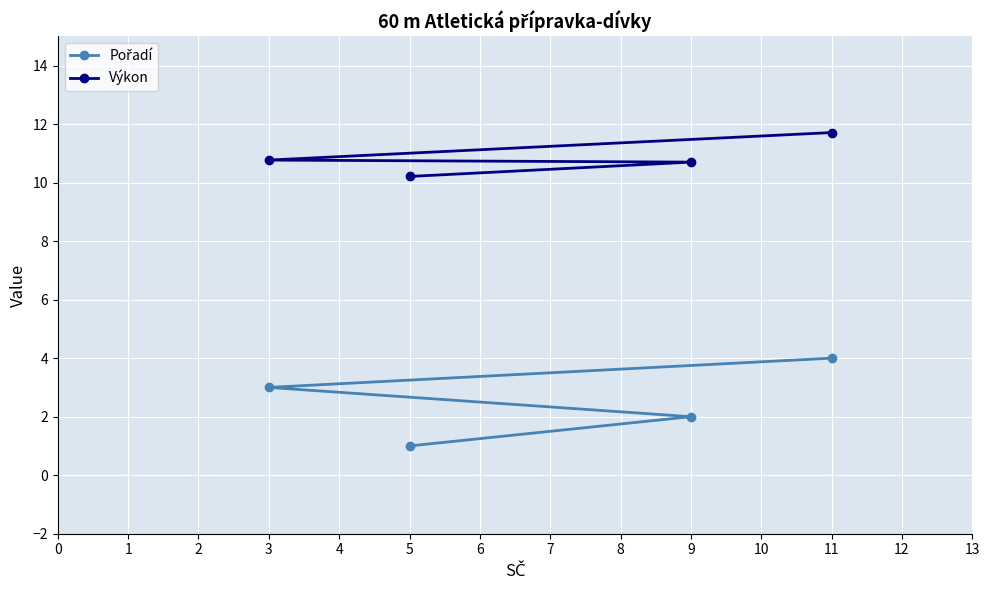

True or false: Výkon and Pořadí cross at least once.

False